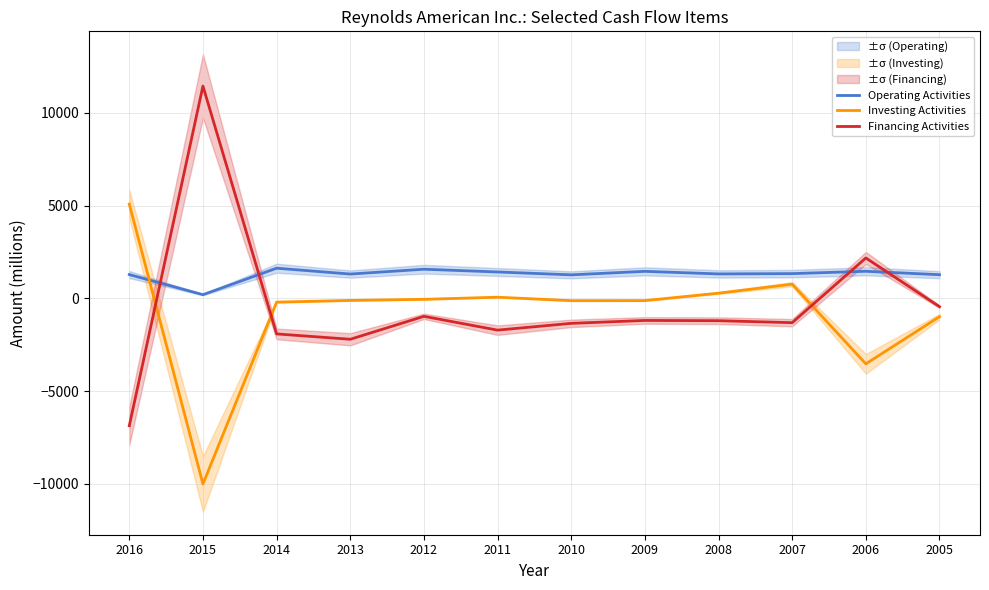

True or false: Operating Activities has more than 0 points higher than both neighbors.

True